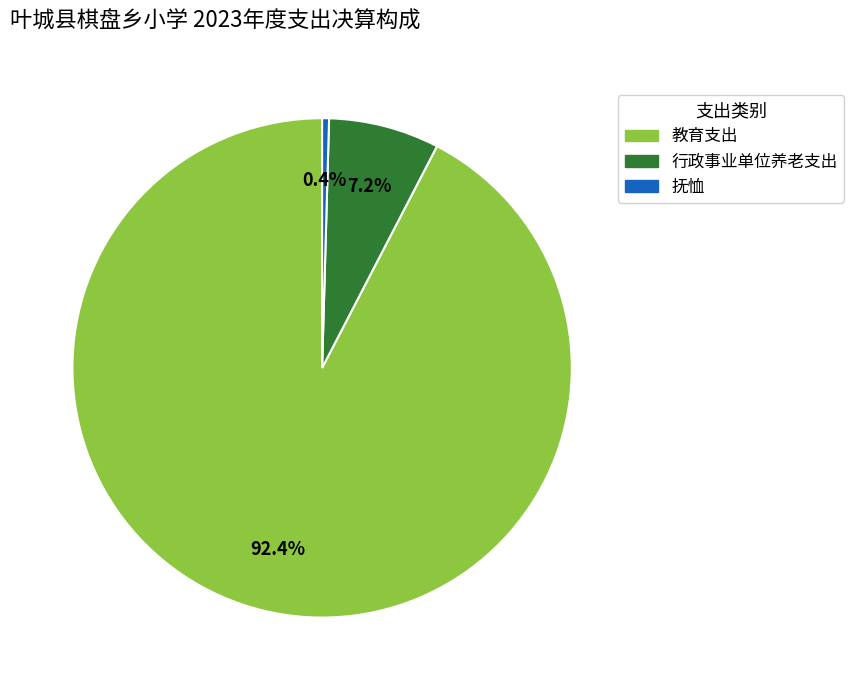

Combined, do 行政事业单位养老支出 and 教育支出 account for over 50%?

Yes